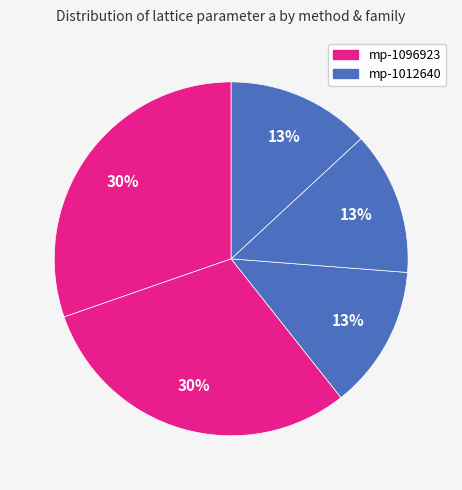

To the nearest percent, what is the difference between the largest and smallest slice percentages?

17%